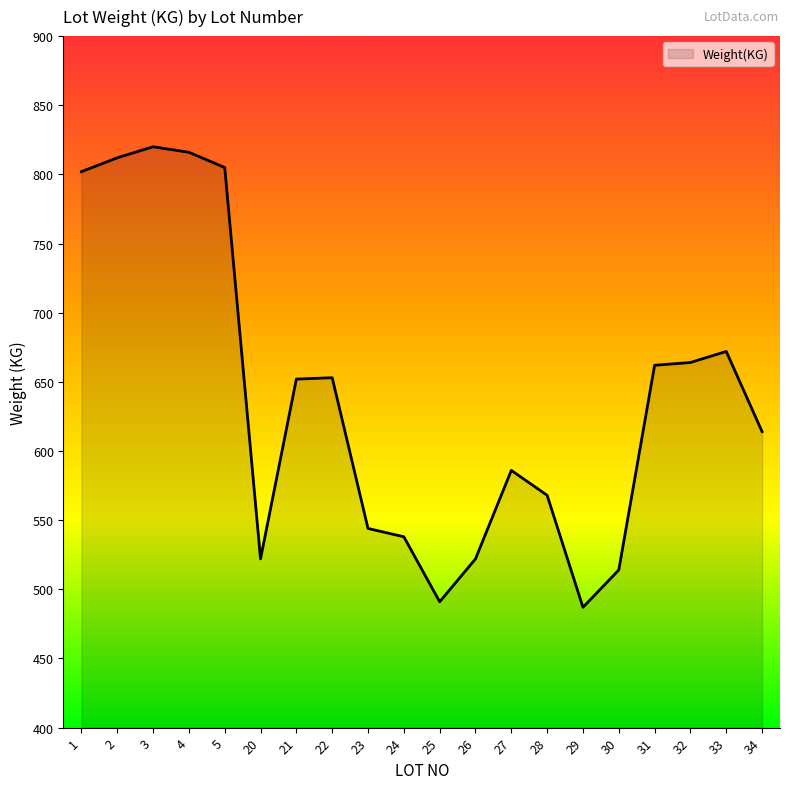

Is it true that the value at 22 is 653?

True